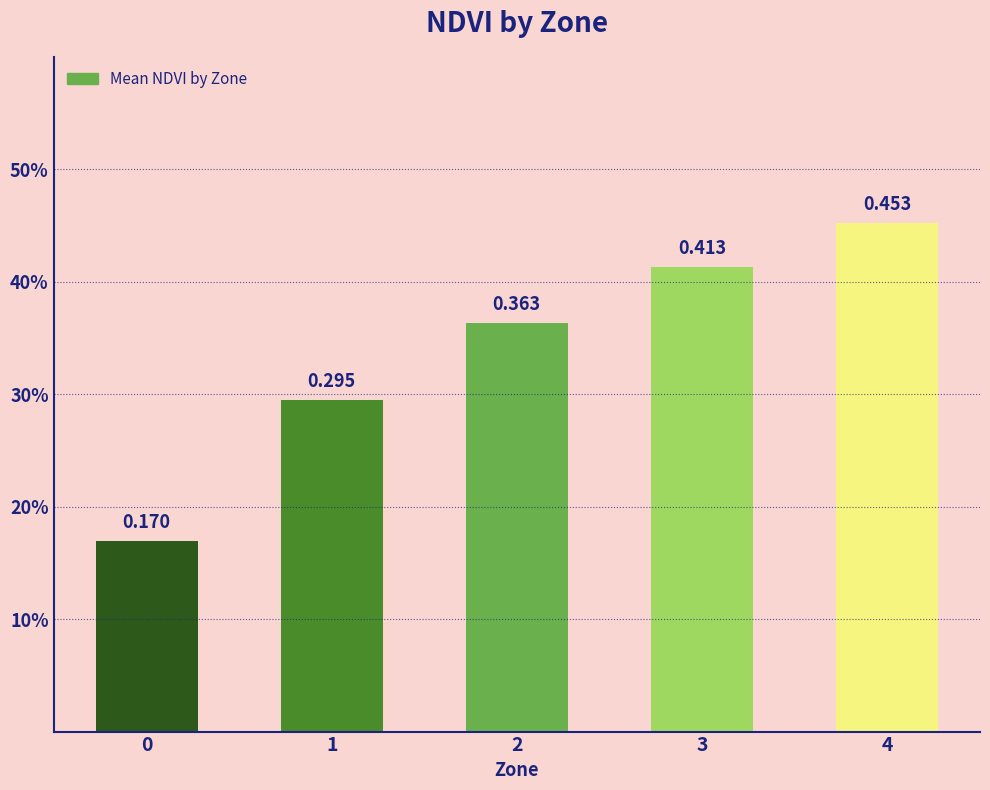

Are the bars horizontal?

No